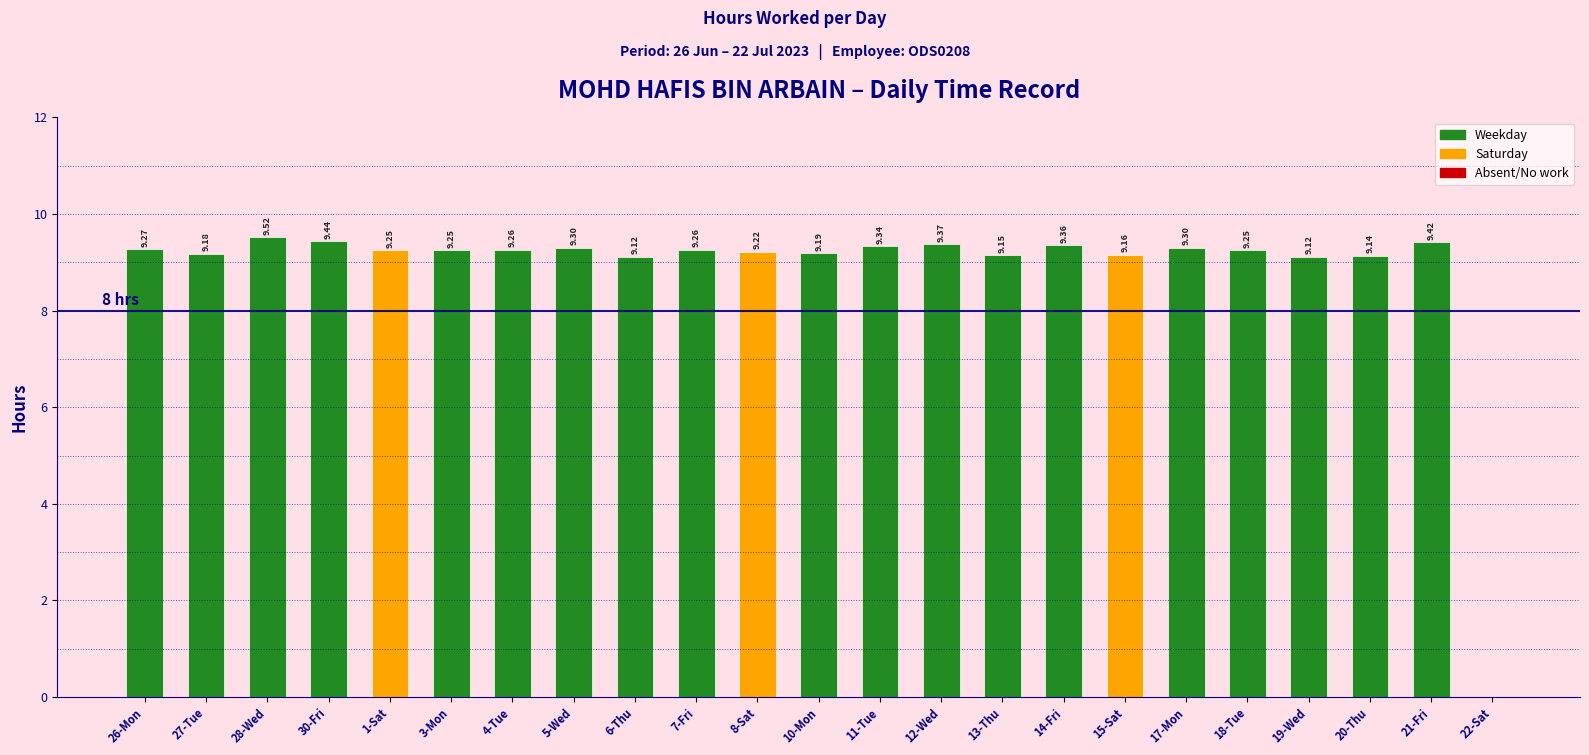

What is the sum of all values?

203.9